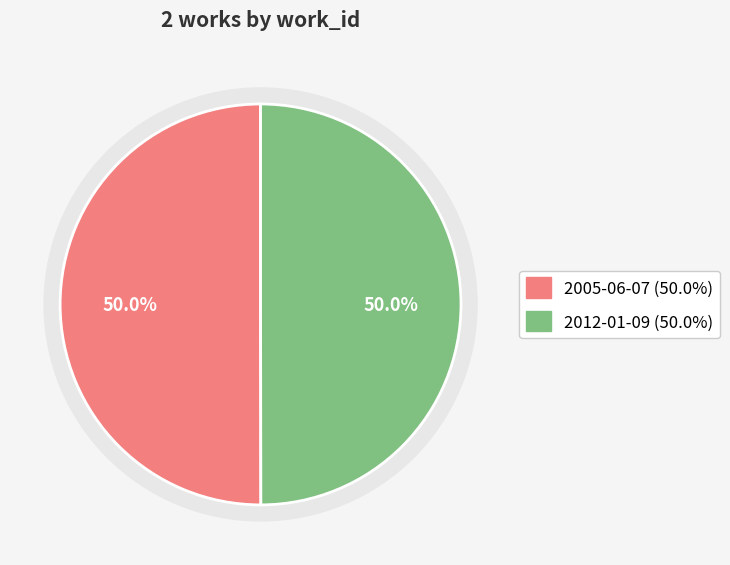

How many slices are in this pie chart?

2